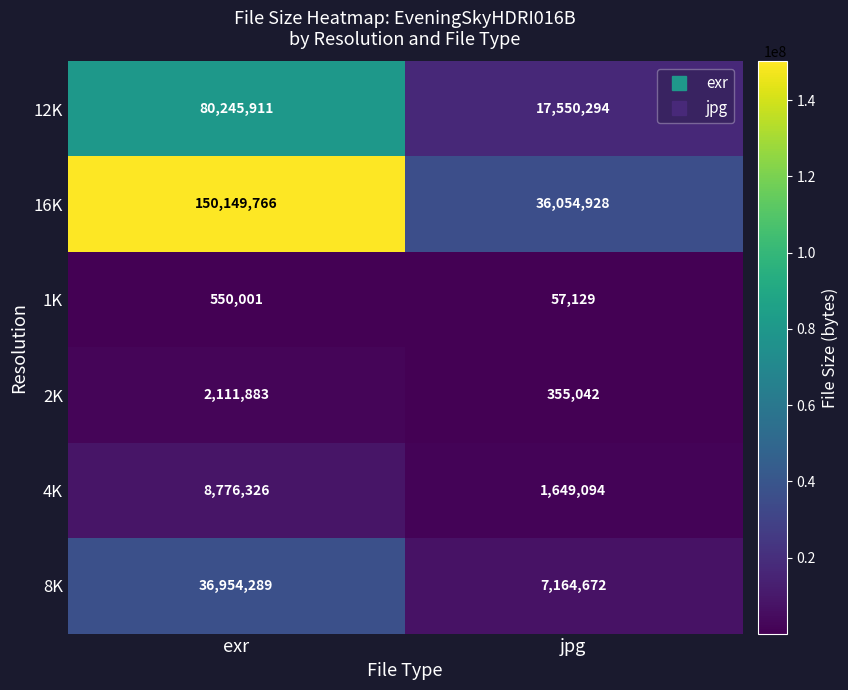

The value of 1K at jpg is 92606. True or false?

False